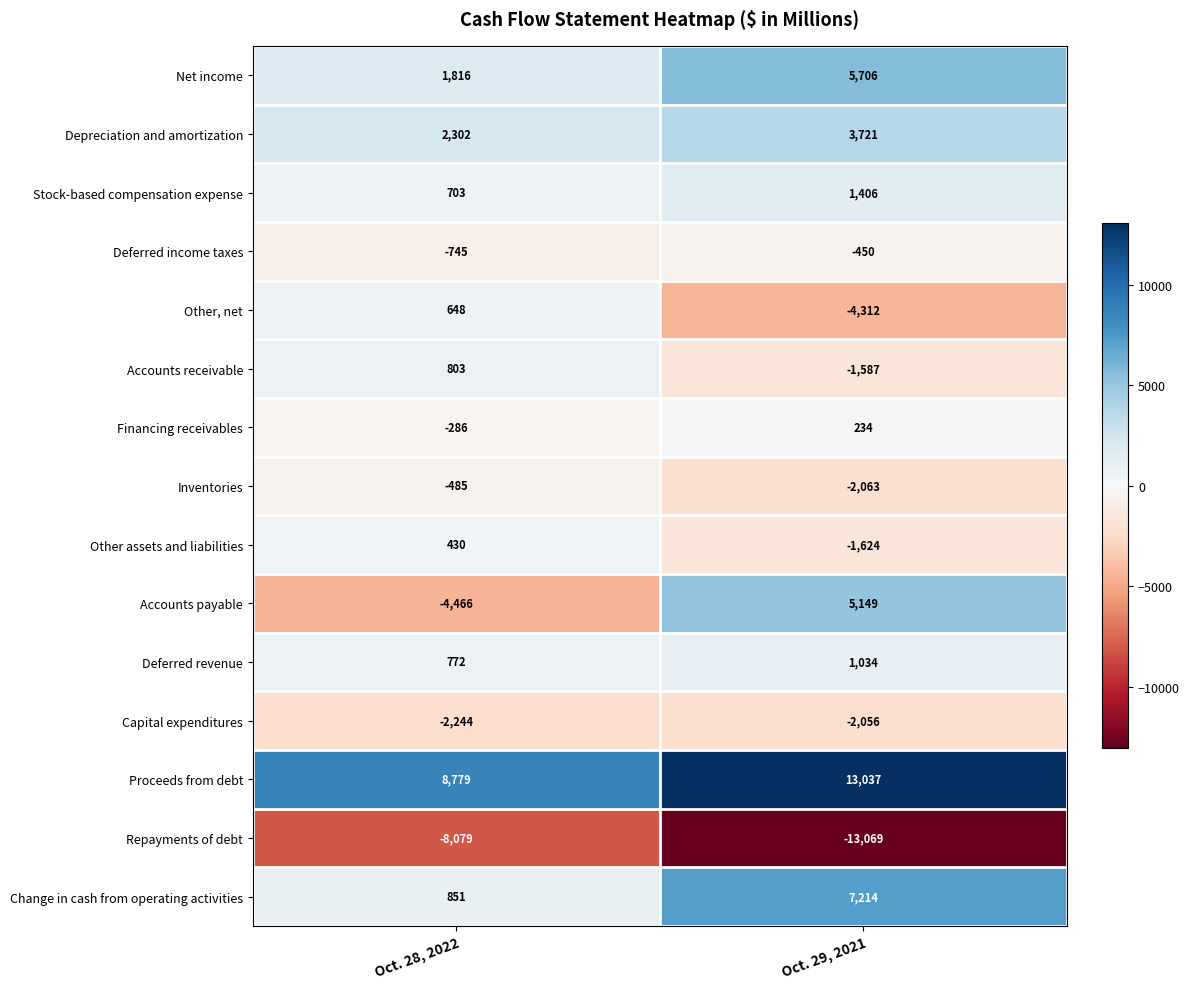

Is it true that Net income equals 5706 at Oct. 29, 2021?

True